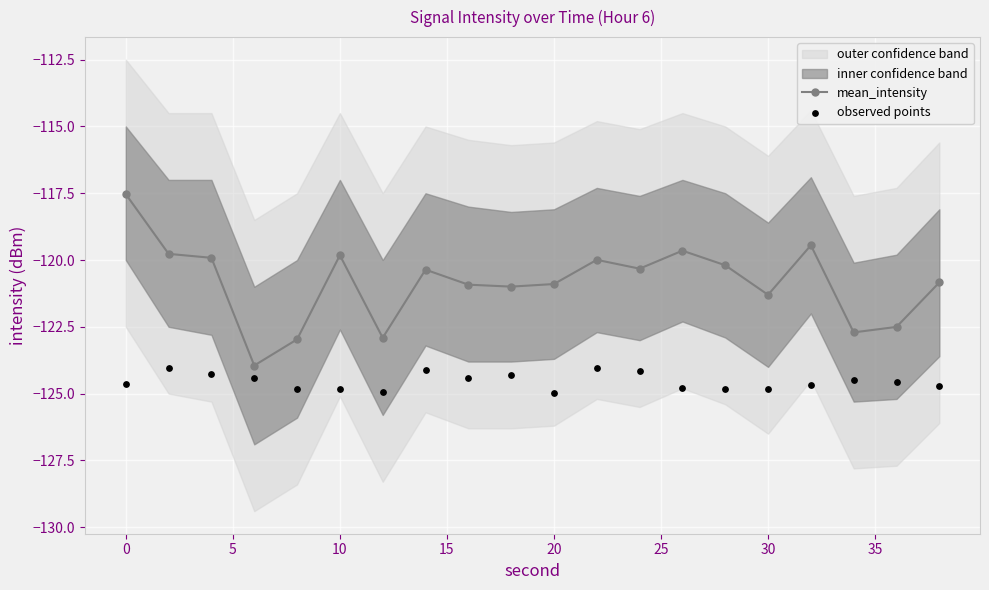

Which series has the largest total across all categories?

mean_intensity